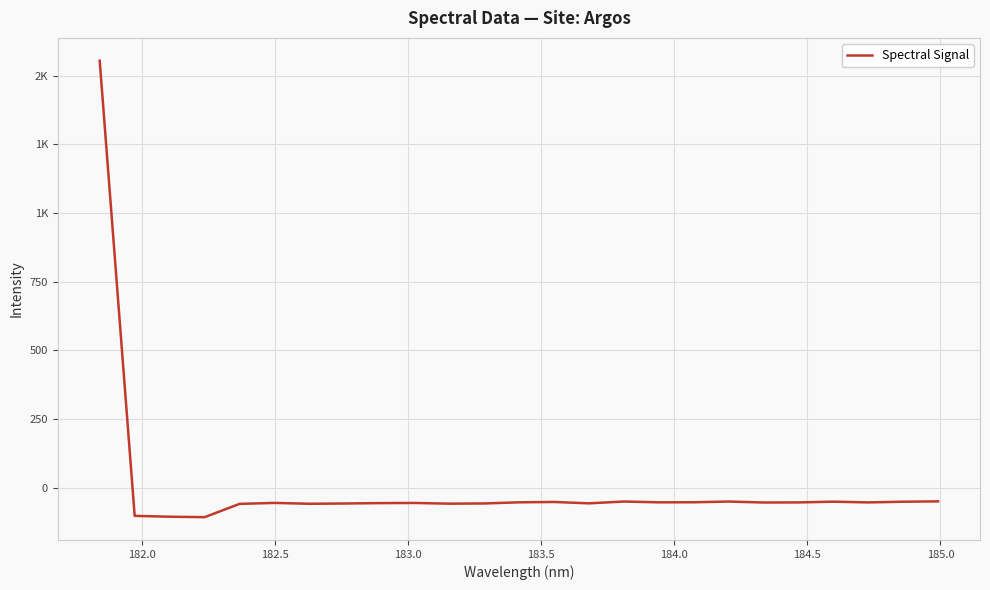

Does the chart have visible grid lines?

Yes